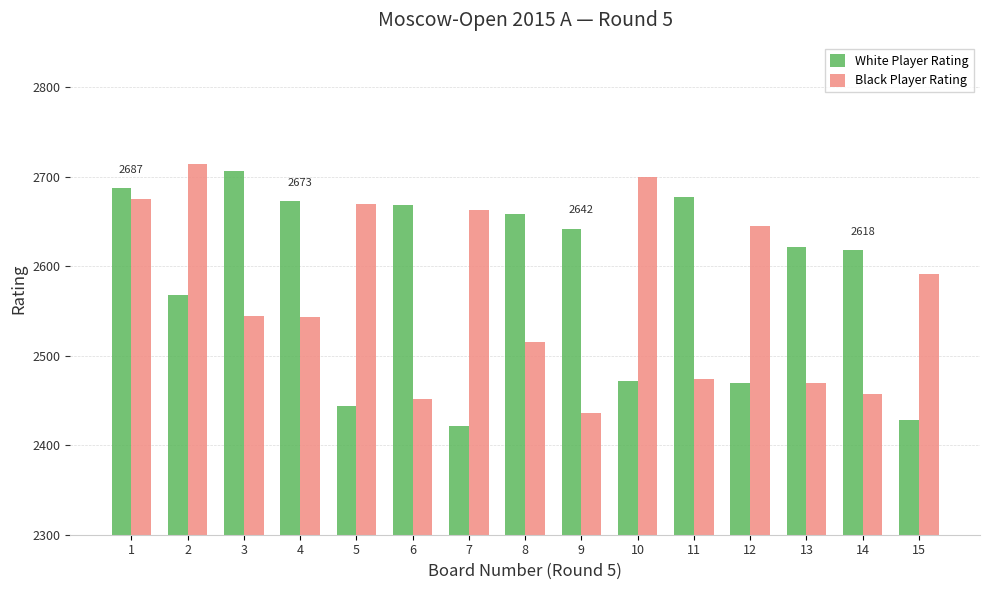

Count the number of data series in this chart.

2